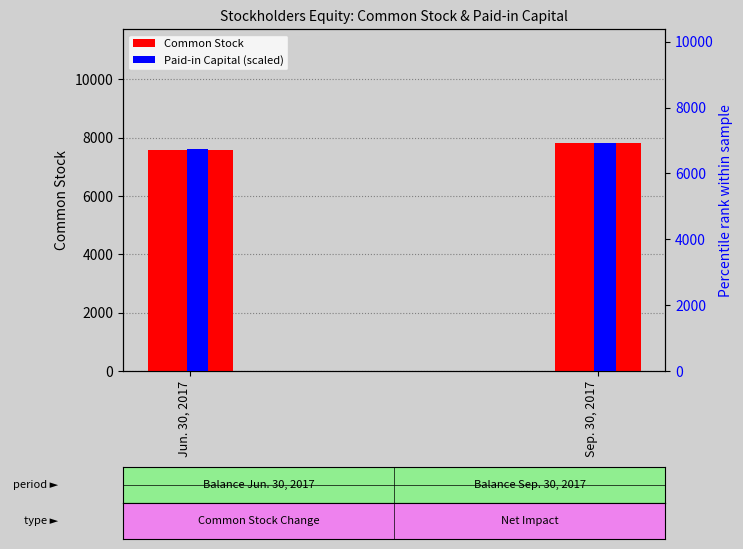

What is the difference between the highest and lowest values at Jun. 30, 2017?

819.6